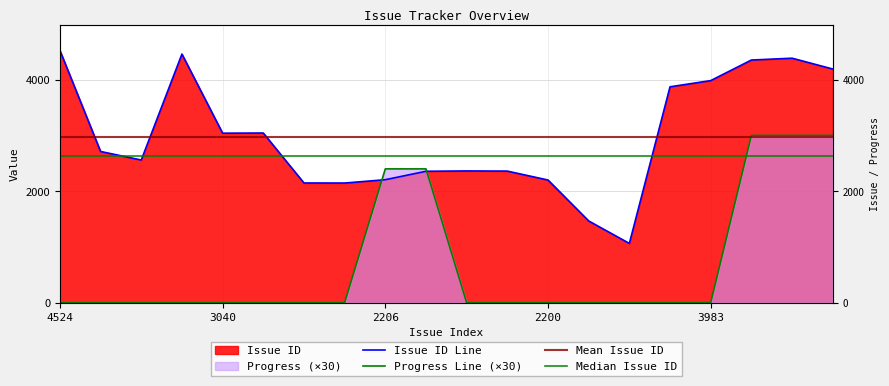

How many values in the Issue ID series exceed 2712?

9